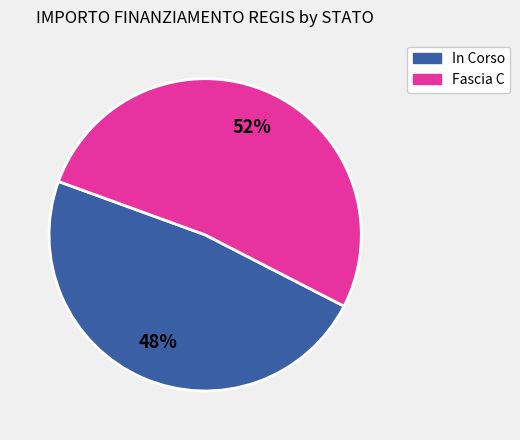

To the nearest percent, what is the average slice percentage?

50%